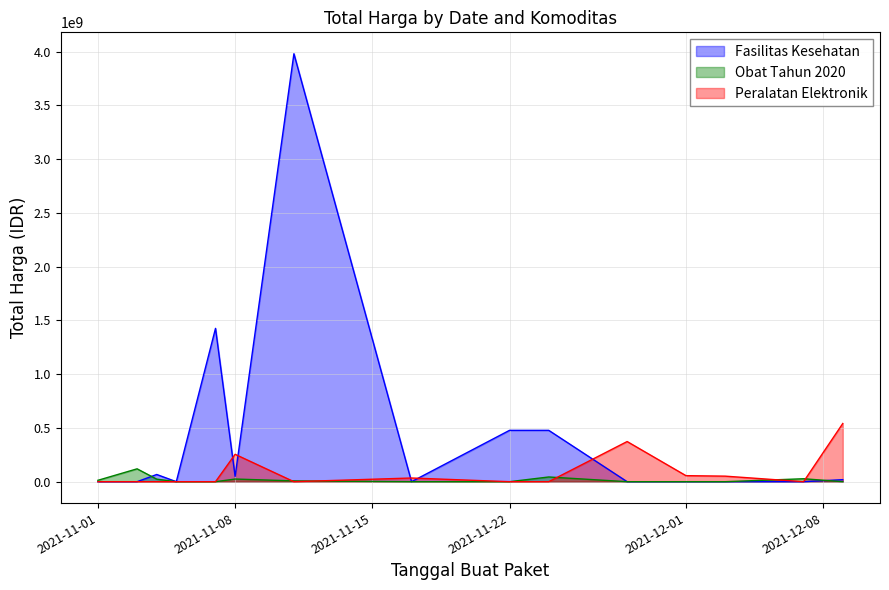

Where is Peralatan Elektronik nearest to the value 270535500?

2021-11-08